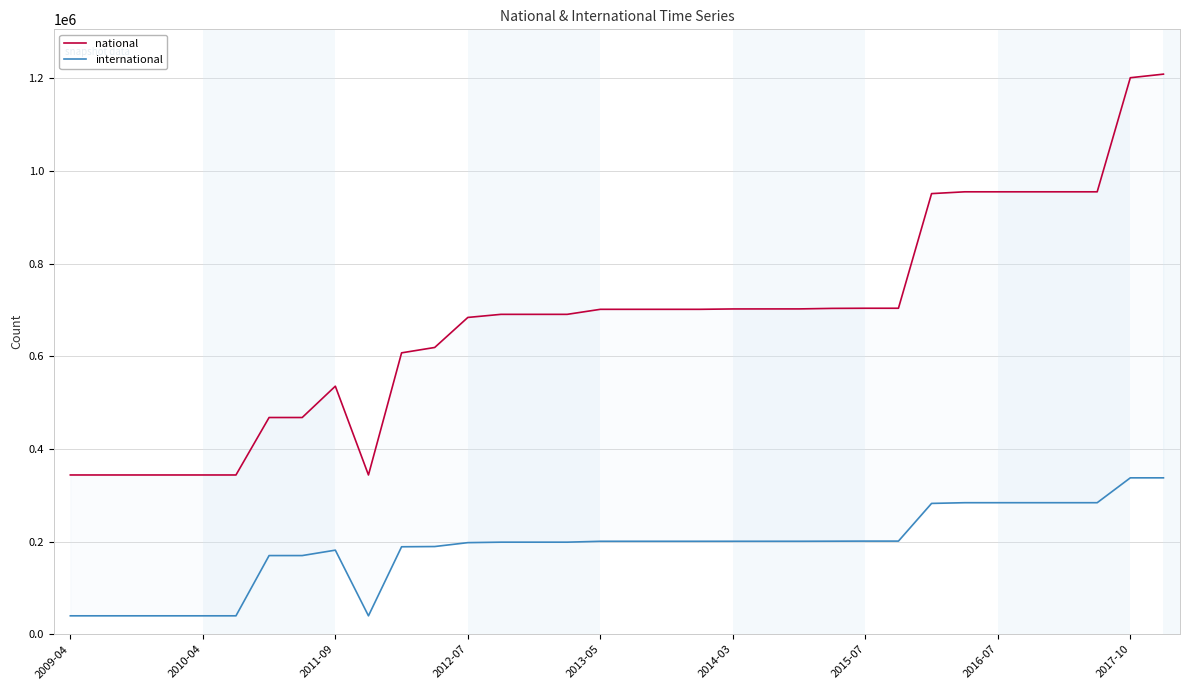

True or false: national has a value of 954815 at 2016-07.

True